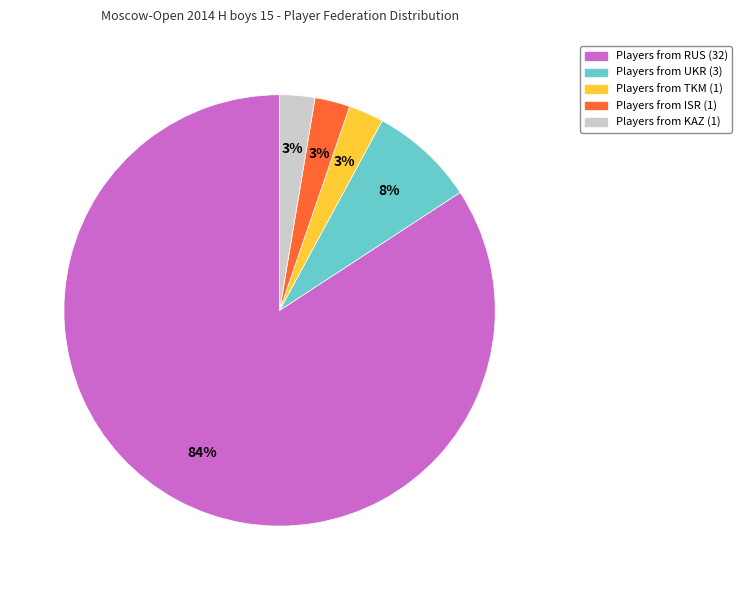

Is there any slice that represents more than half of the pie?

Yes